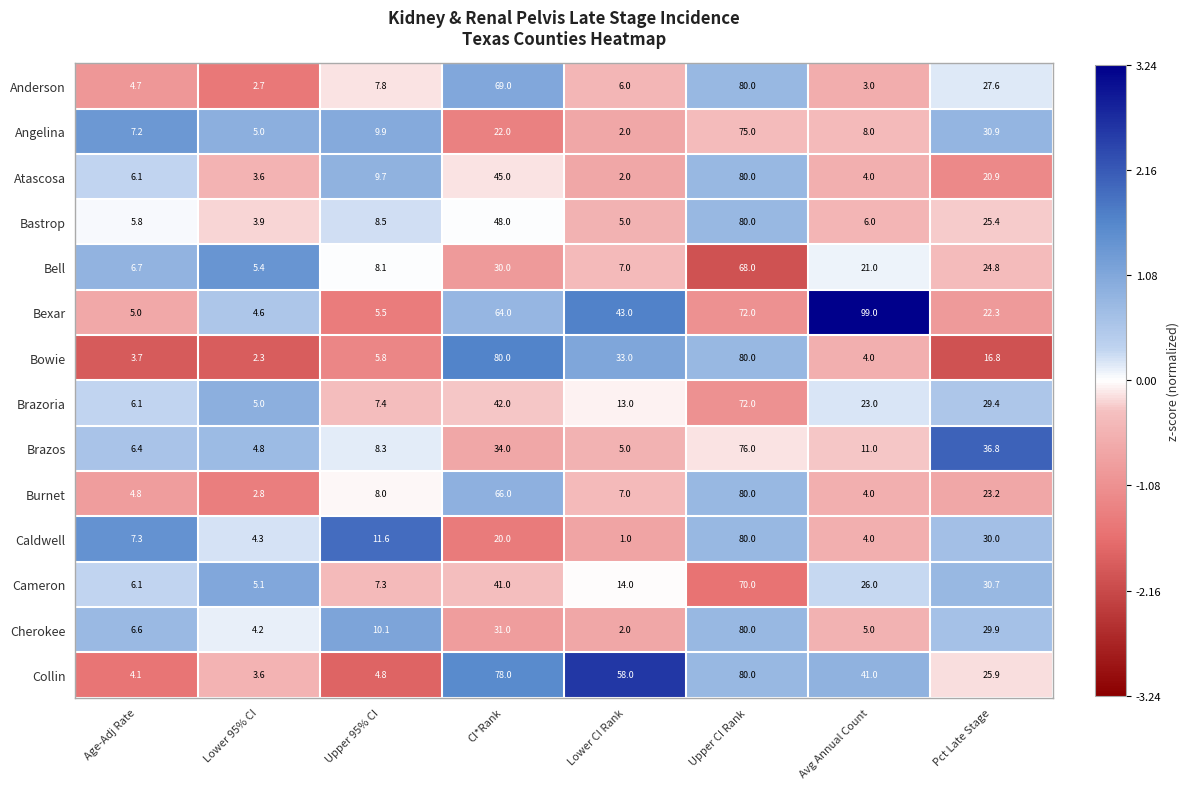

Where is Bastrop nearest to the value 41?

CI*Rank